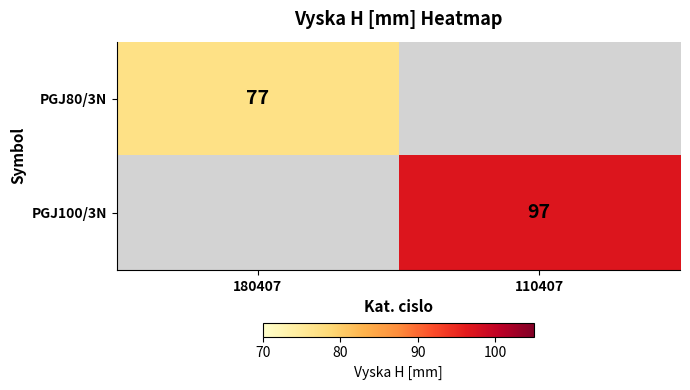

The value of PGJ100/3N at 110407 is 140. True or false?

False